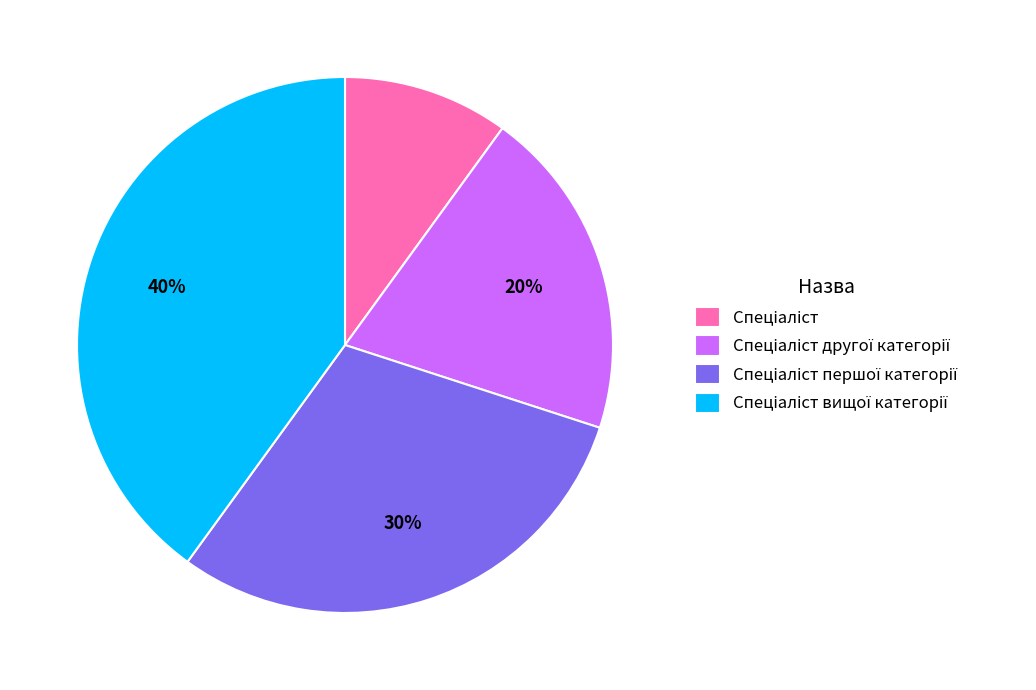

Is there a majority slice in this chart?

No